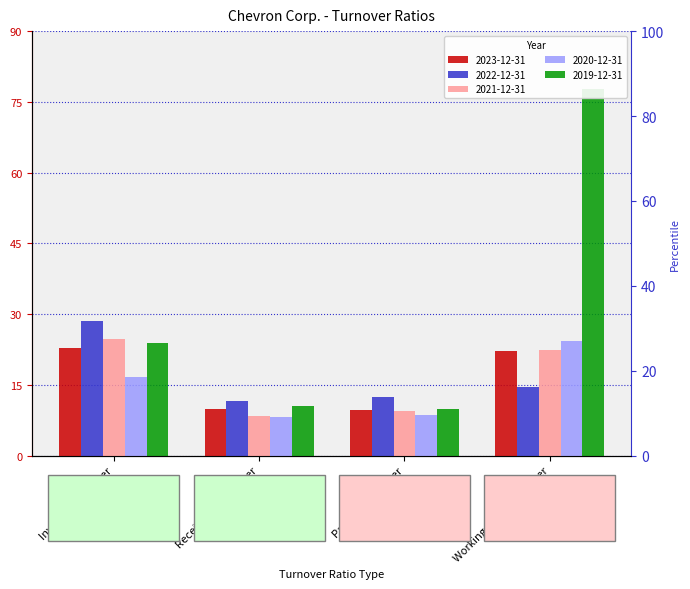

What is the spread (max minus min) of values at Inventory turnover?

11.9